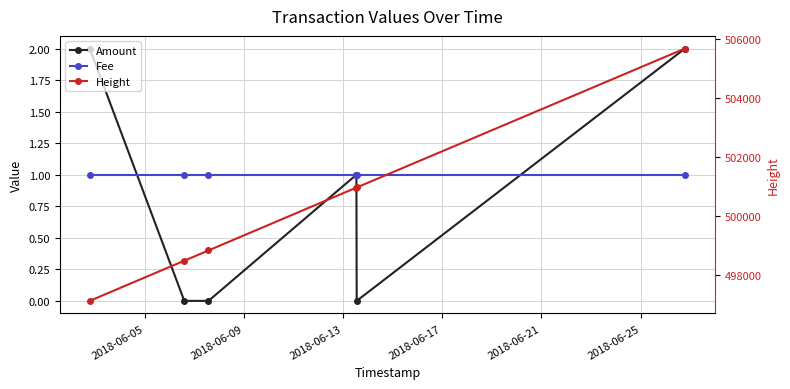

At 2018-06-09, list the series in order from largest to smallest.

Height, Fee, Amount